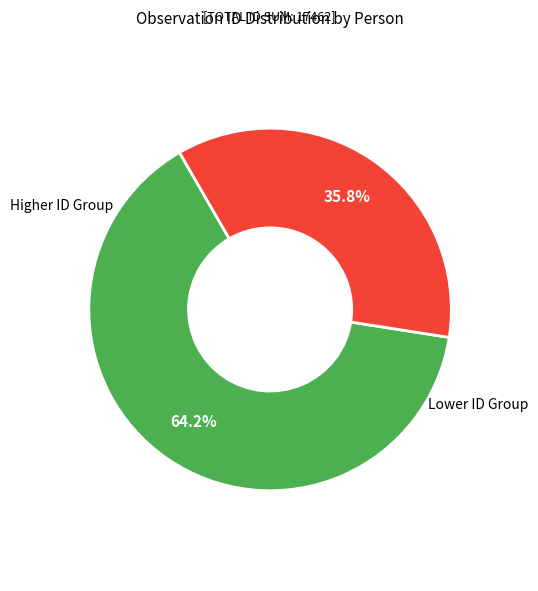

Does any single category account for the majority?

Yes